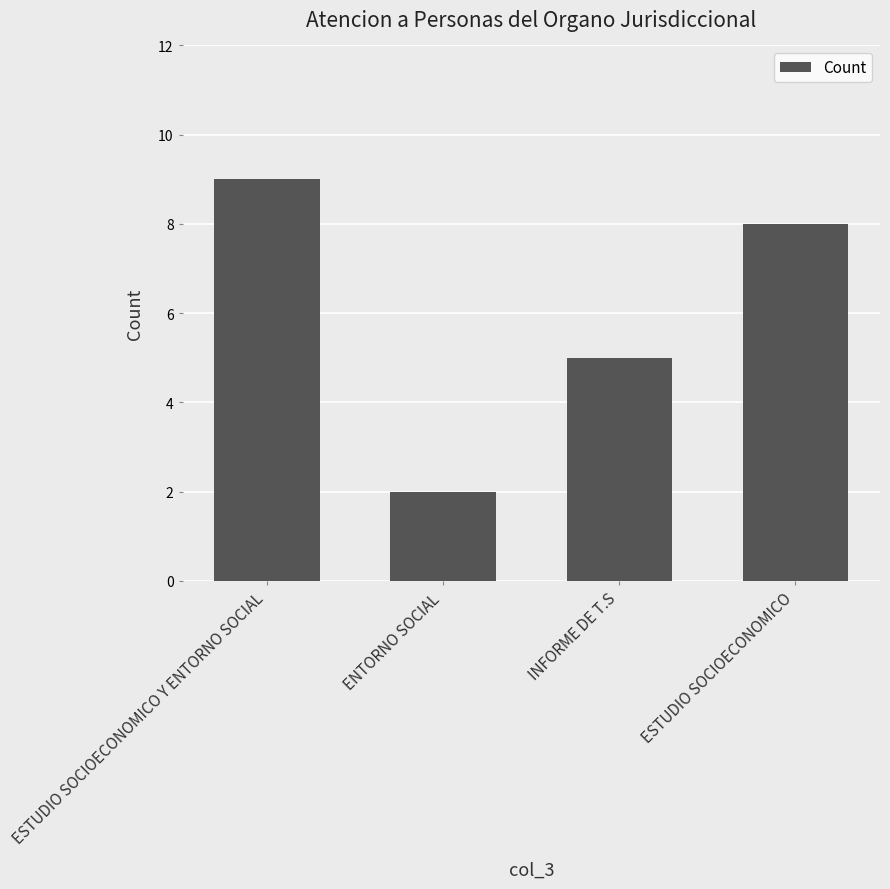

Is it true that the value at ESTUDIO SOCIOECONOMICO is 8?

True